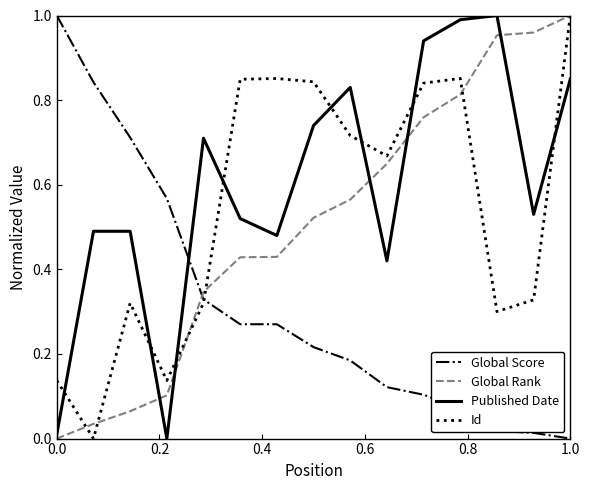

How many times do Published Date and Id cross each other?

8